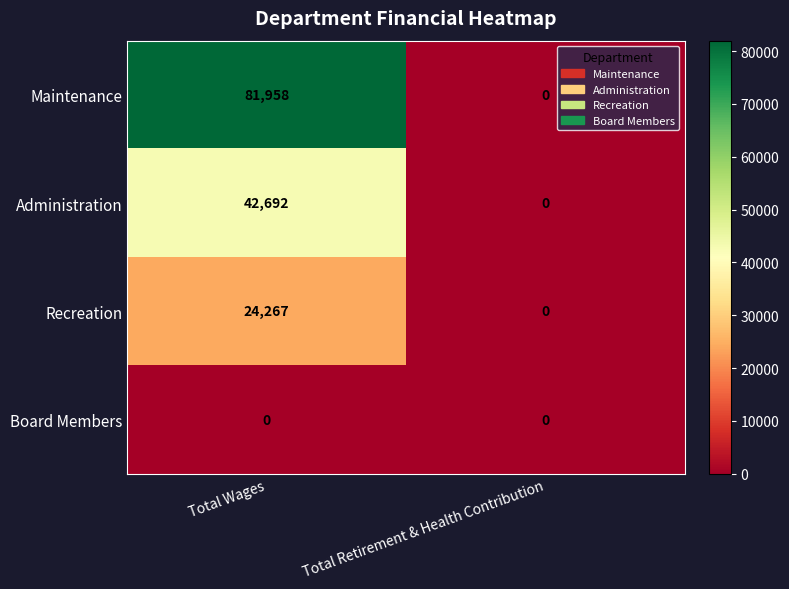

What is the difference between the Administration values at Total Retirement & Health Contribution and Total Wages?

42692